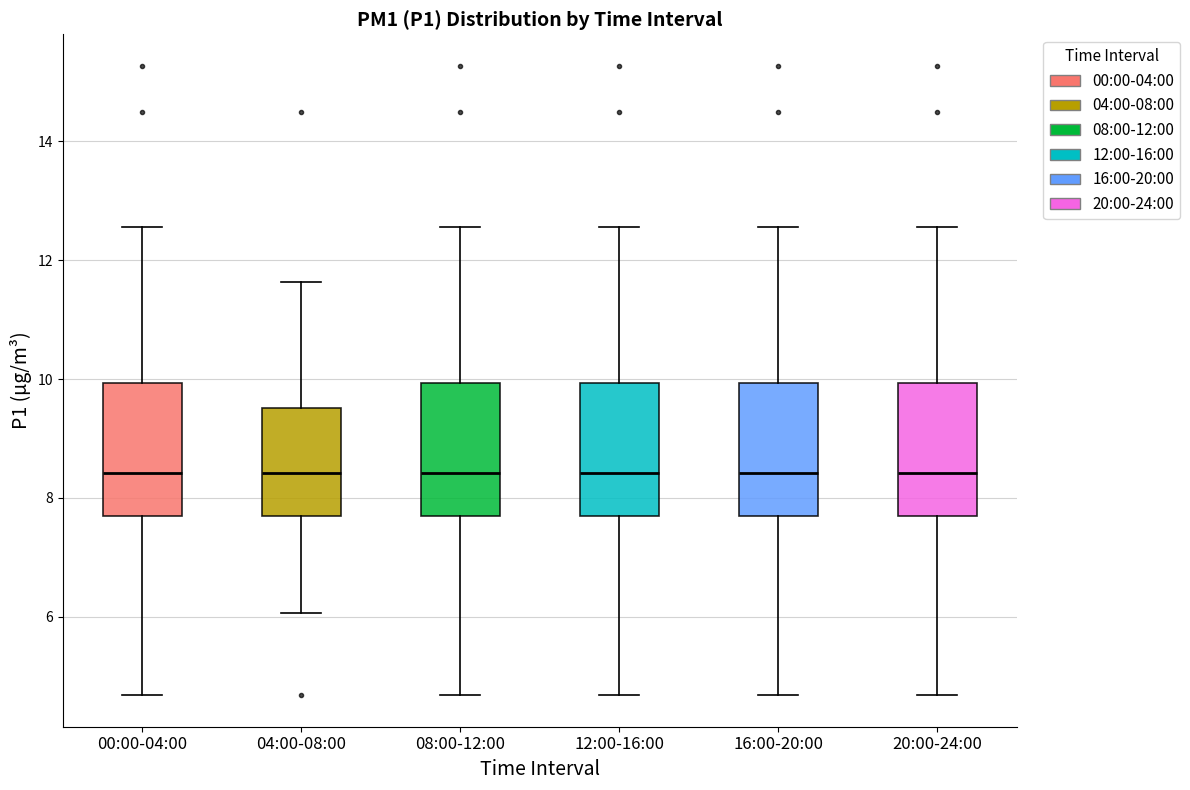

Where does the lower whisker of the box for 08:00-12:00 end on the y-axis? The values are not printed on the chart, so give them approximately, as read against the axis.

4.6